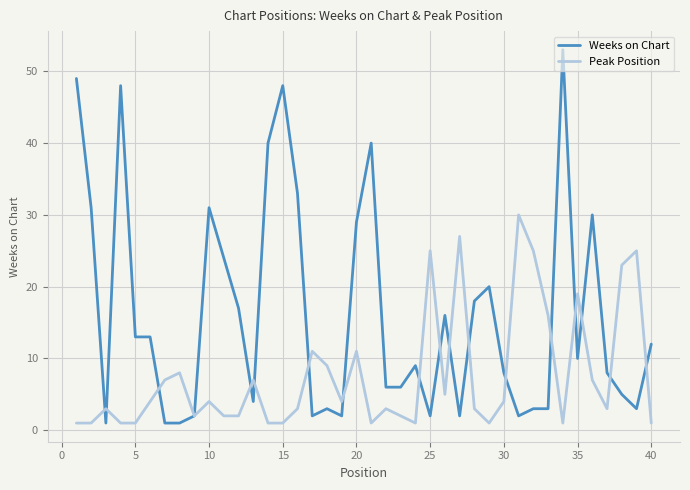

What is the highest value of the Weeks on Chart series?

53